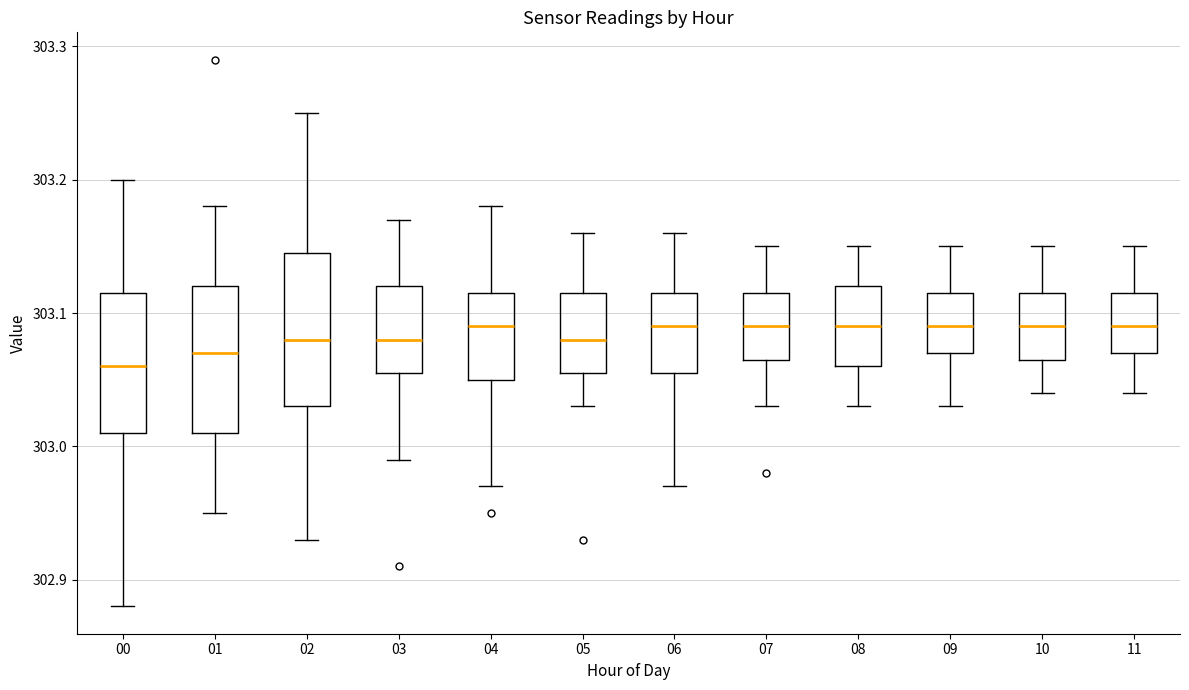

Reading left to right, transcribe this box plot: for each box, give where its median line is, the range the box spans, and where its two whiskers end, as read against the y-axis. The values are not printed on the chart, so give them approximately, as read against the axis.

00: median 303.06, box 303.01 to 303.12, whiskers 302.88 to 303.20
01: median 303.07, box 303.01 to 303.12, whiskers 302.95 to 303.18
02: median 303.08, box 303.03 to 303.15, whiskers 302.93 to 303.25
03: median 303.08, box 303.06 to 303.12, whiskers 302.99 to 303.17
04: median 303.09, box 303.05 to 303.12, whiskers 302.97 to 303.18
05: median 303.08, box 303.06 to 303.12, whiskers 303.03 to 303.16
06: median 303.09, box 303.06 to 303.12, whiskers 302.97 to 303.16
07: median 303.09, box 303.07 to 303.12, whiskers 303.03 to 303.15
08: median 303.09, box 303.06 to 303.12, whiskers 303.03 to 303.15
09: median 303.09, box 303.07 to 303.12, whiskers 303.03 to 303.15
10: median 303.09, box 303.07 to 303.12, whiskers 303.04 to 303.15
11: median 303.09, box 303.07 to 303.12, whiskers 303.04 to 303.15